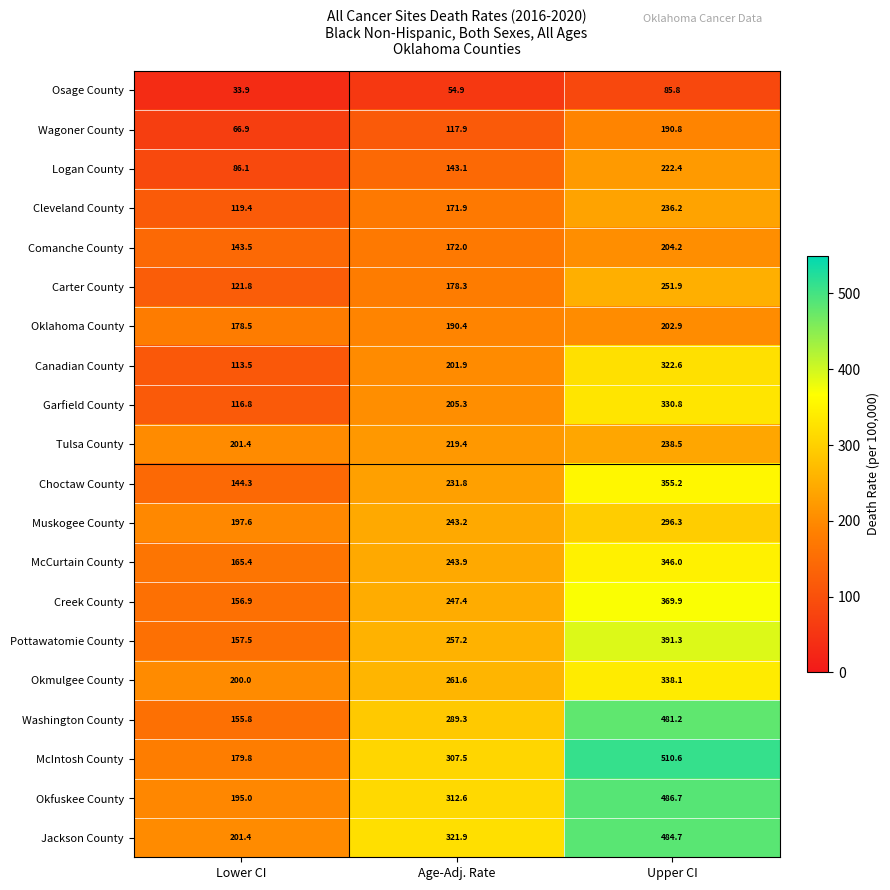

What is the difference between the highest and lowest values at Upper CI?

424.8